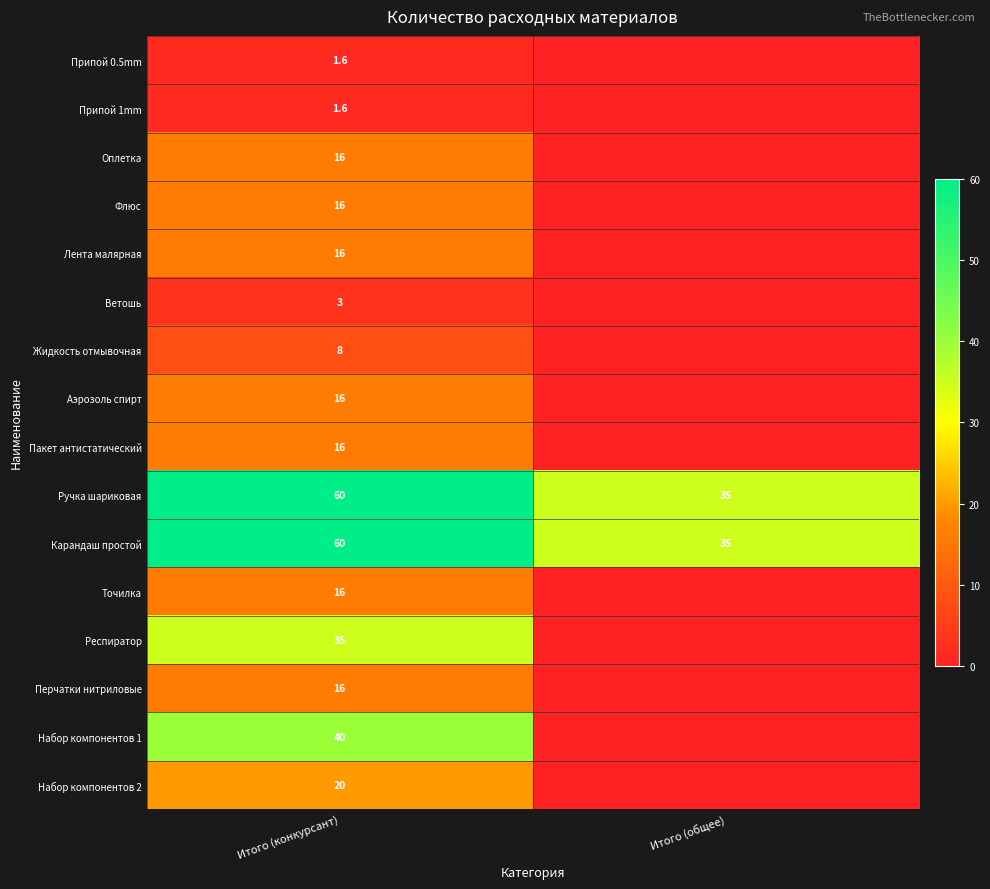

What is the total value across all series at Итого (общее)?

70.0